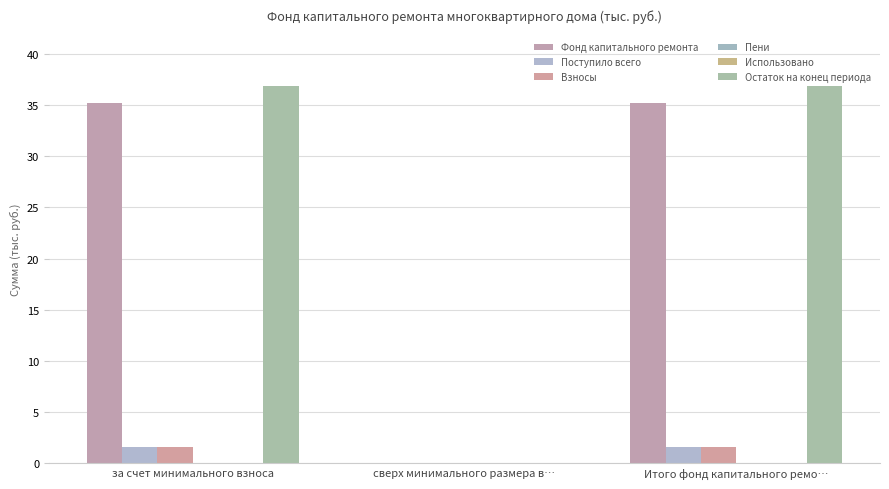

How many positive values does the Поступило всего series have?

2